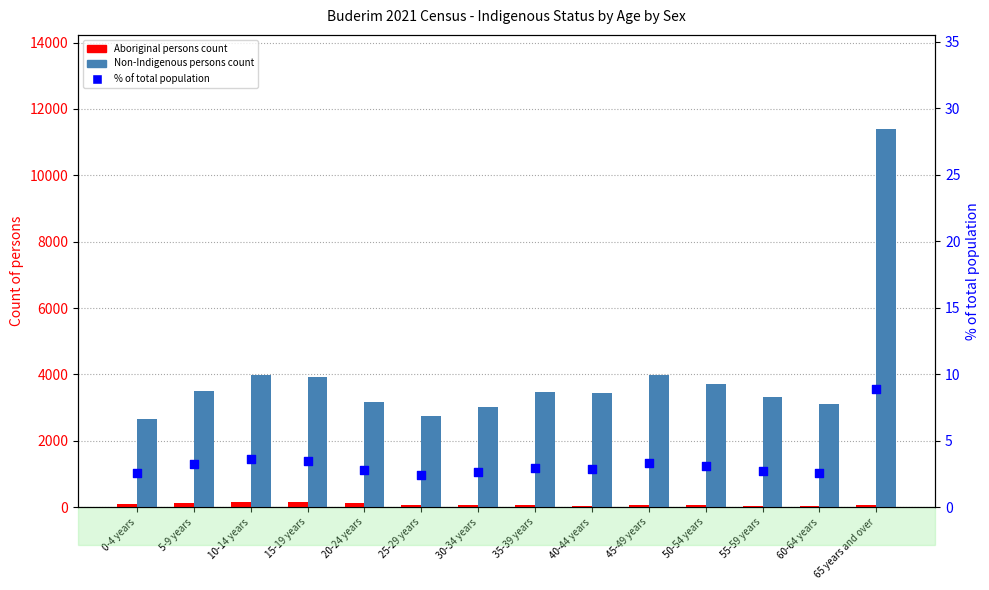

Which series contains the lowest Y value?

percentile rank within age group